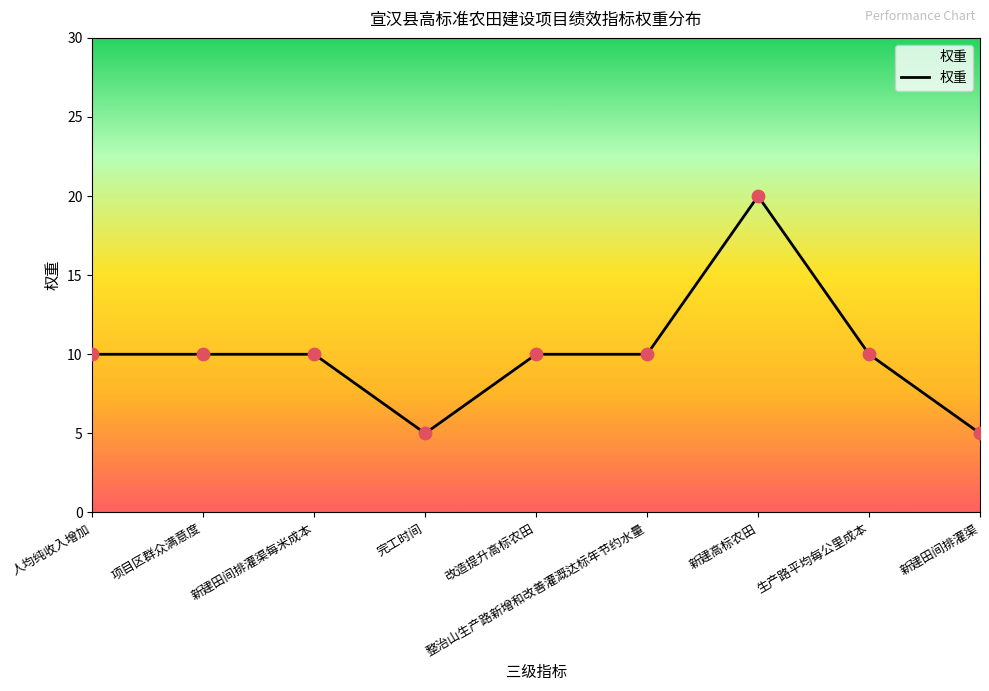

Which has a higher value, 改造提升高标农田 or 新建高标农田?

新建高标农田